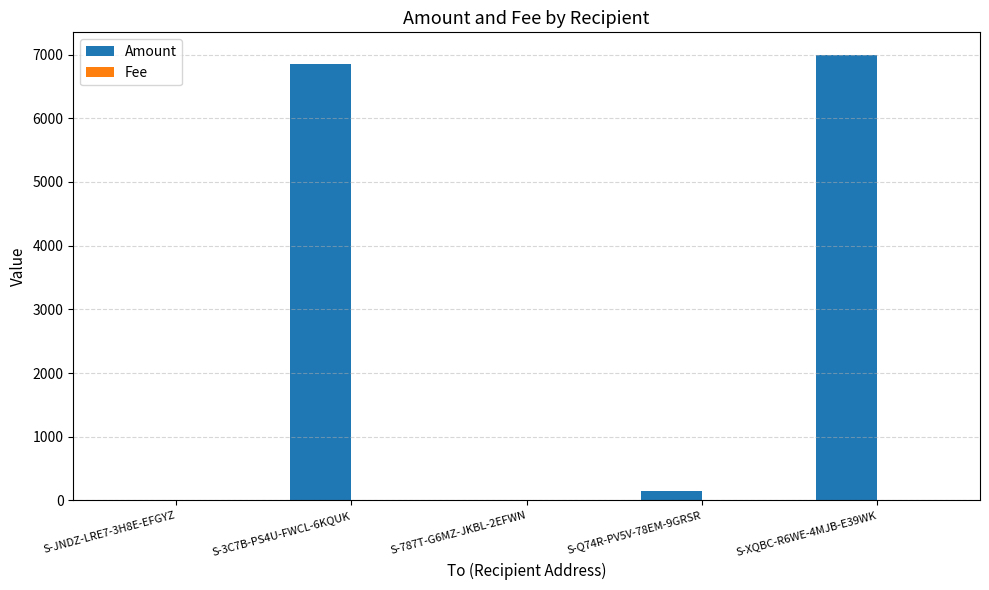

At which category is the sum across all series the highest?

S-XQBC-R6WE-4MJB-E39WK